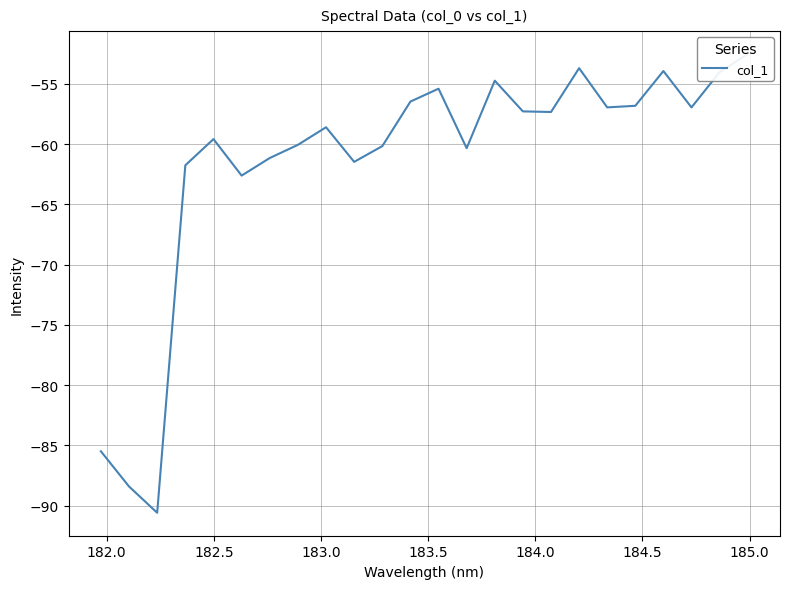

Reading right to left, what are all the values shown in this chart?

-52.5	-54.0	-56.9	-53.9	-56.8	-56.9	-53.7	-57.3	-57.3	-54.7	-60.3	-55.4	-56.5	-60.2	-61.5	-58.6	-60.1	-61.1	-62.6	-59.6	-61.7	-90.6	-88.4	-85.5